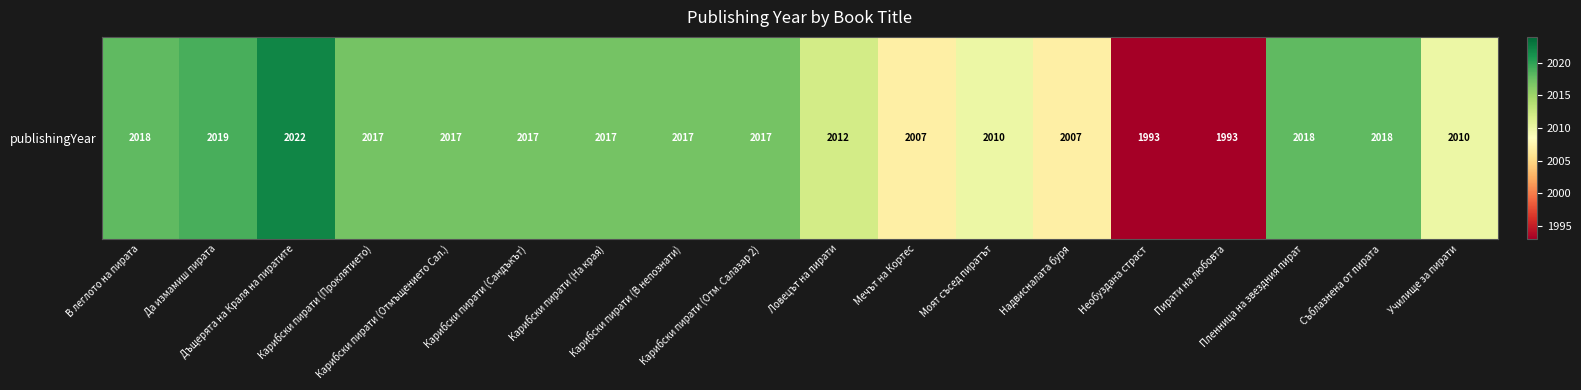

List the labels in order of value, smallest first.

Необуздана страст, Пирати на любовта, Мечът на Кортес, Надвисналата буря, Моят съсед пиратът, Училище за пирати, Ловецът на пирати, Карибски пирати (Проклятието), Карибски пирати (Отмъщението Сал.), Карибски пирати (Сандъкът), Карибски пирати (На края), Карибски пирати (В непознати), Карибски пирати (Отм. Салазар 2), В леглото на пирата, Пленница на звездния пират, Съблазнена от пирата, Да измамиш пирата, Дъщерята на Краля на пиратите